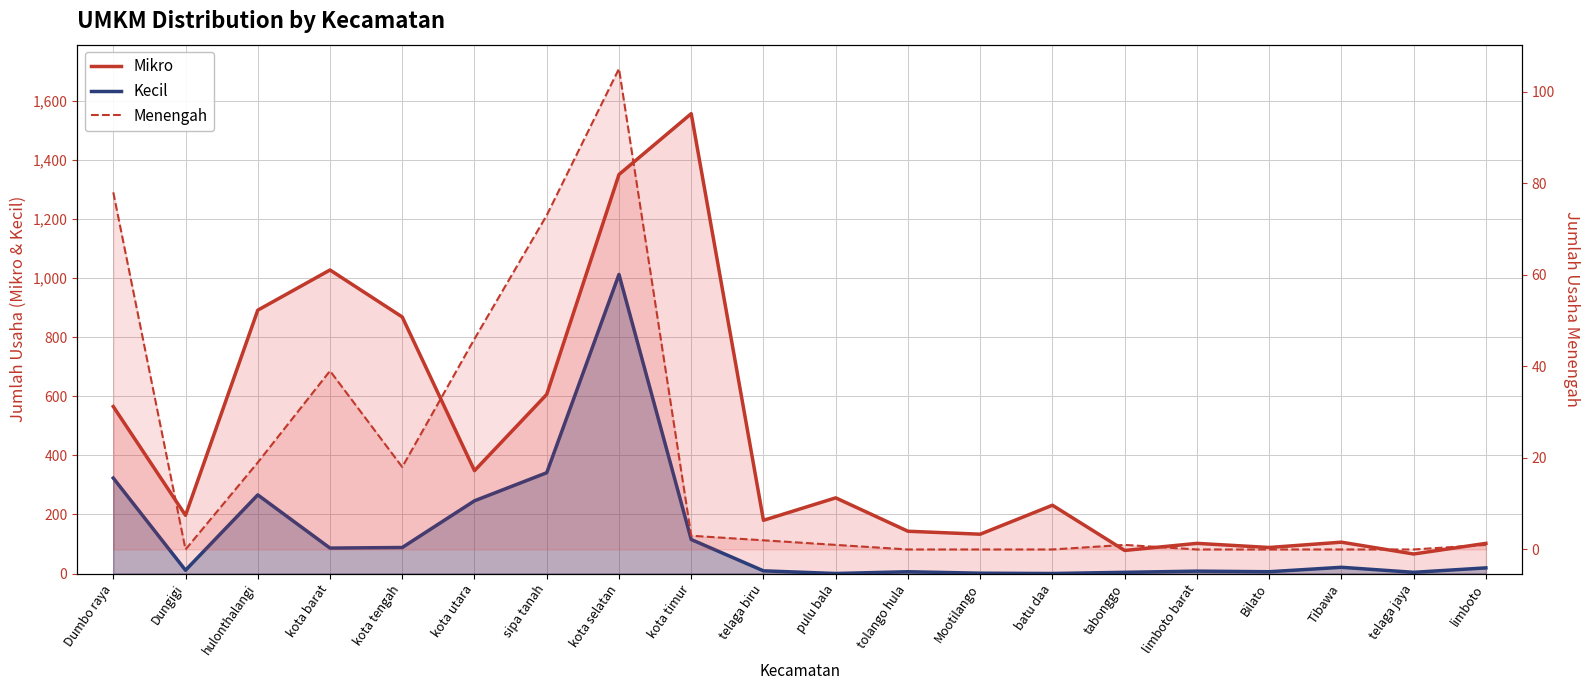

What is the maximum value shown in the chart?

1556